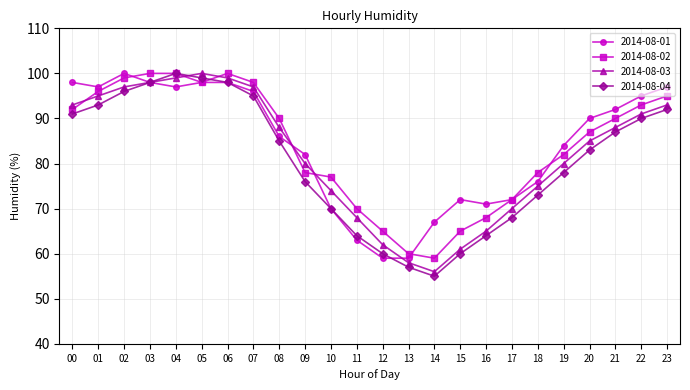

True or false: 2014-08-02 and 2014-08-03 cross at least once.

True